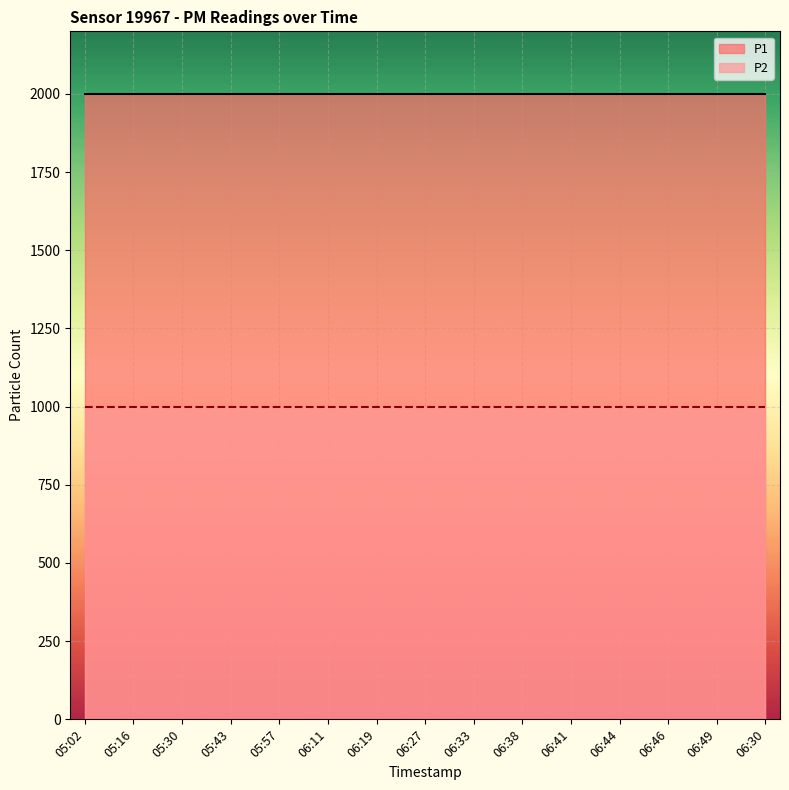

At which label is P1 closest to 1999?

05:02